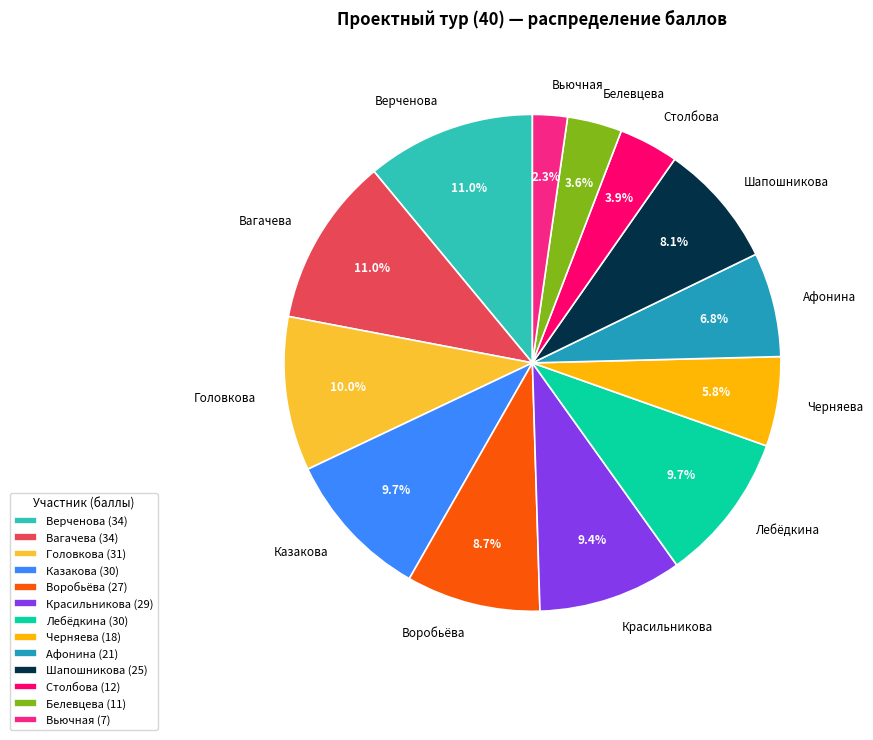

Count the number of slices in the pie.

13